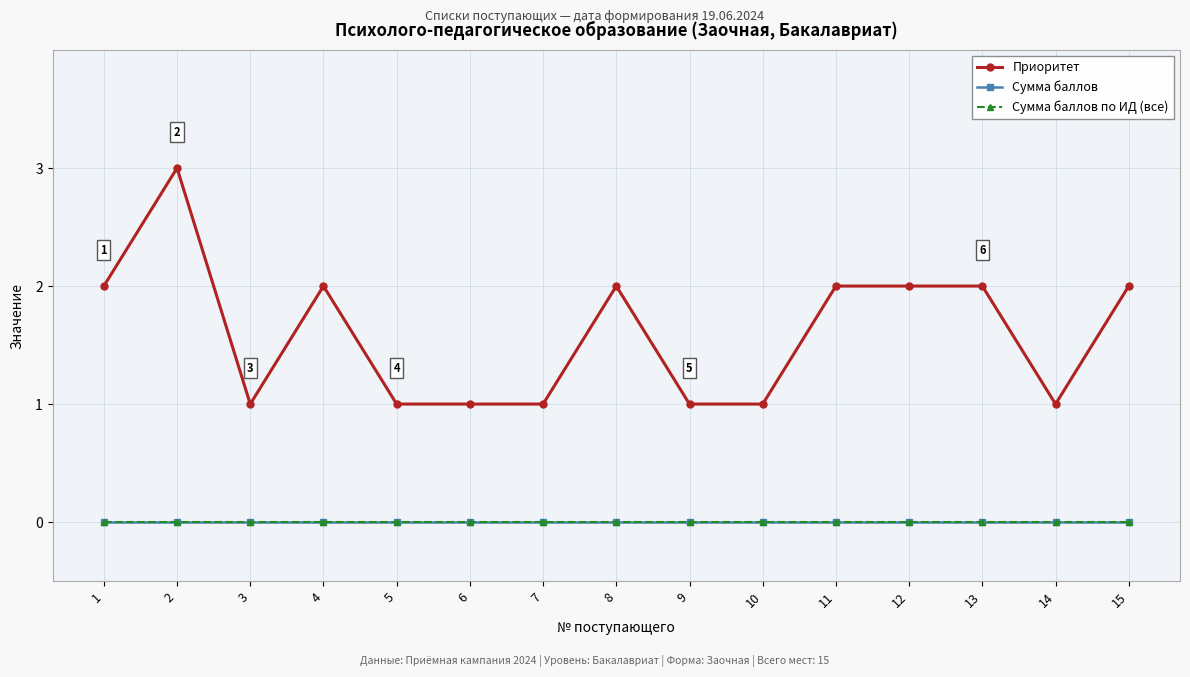

True or false: Приоритет and Сумма баллов по ИД (все) intersect in this chart.

False